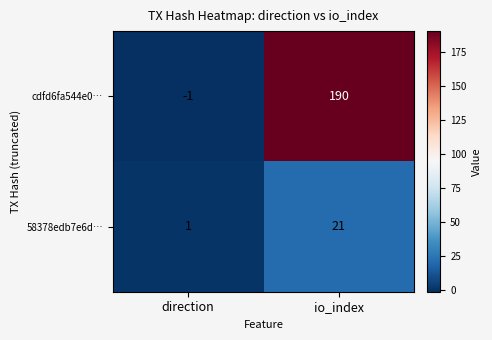

Reading left to right, what are all the values shown in this chart?

cdfd6fa544e0…: direction=-1	io_index=190
58378edb7e6d…: direction=1	io_index=21